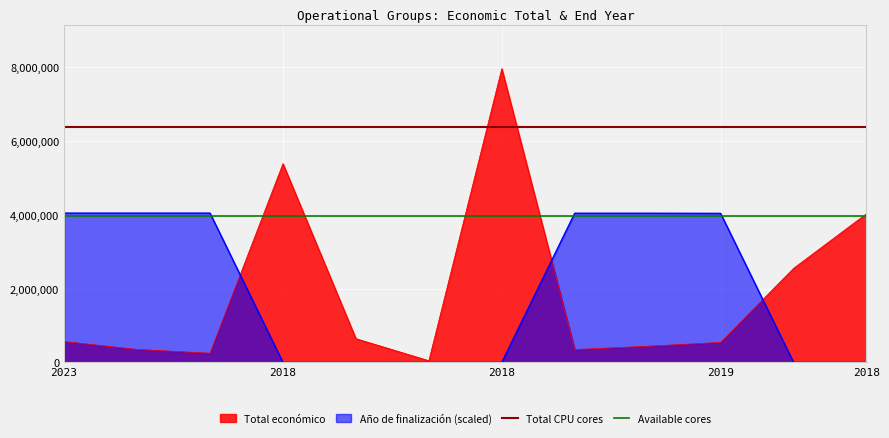

At which label does Available cores reach its peak?

2023